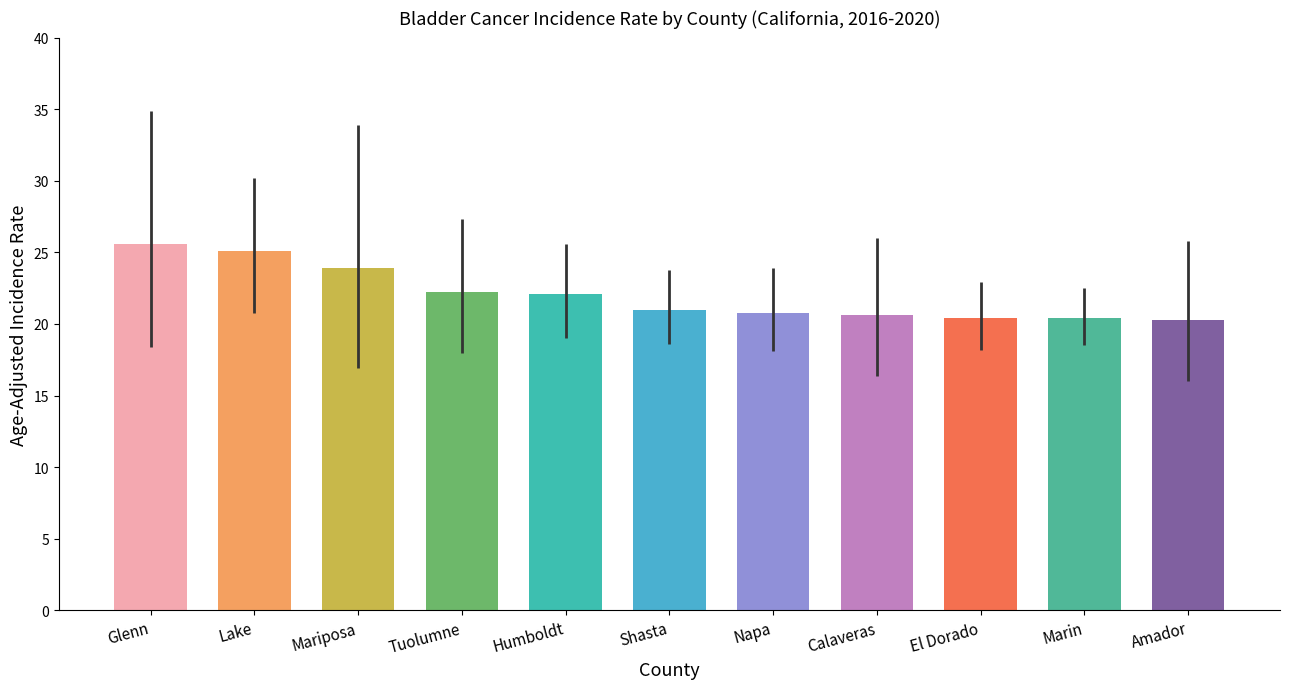

List the series in order of their peak value, highest first.

Upper CI, Age-Adjusted Rate, Lower CI